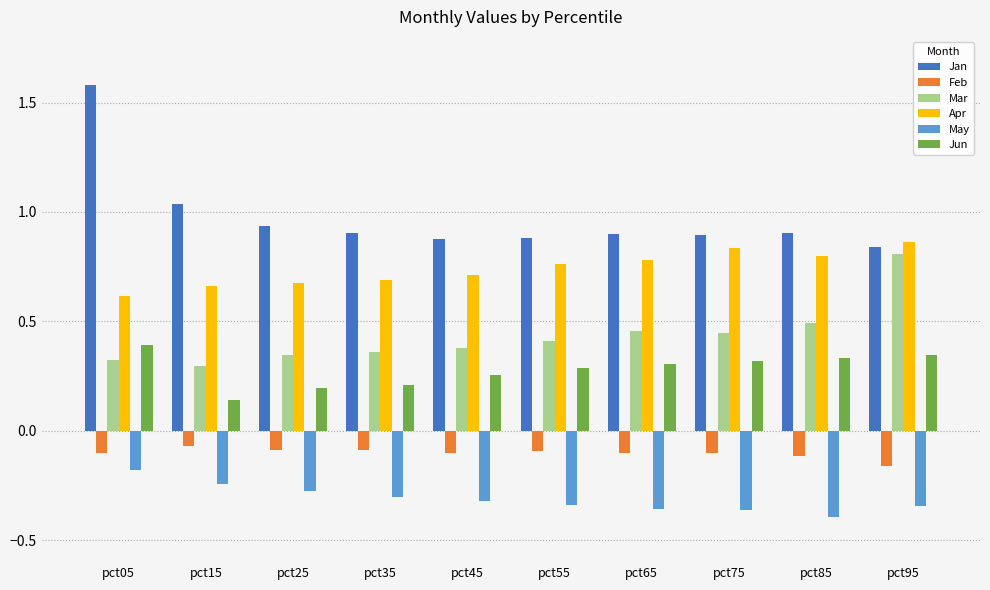

At pct05, list the series in order from largest to smallest.

Jan, Apr, Jun, Mar, Feb, May